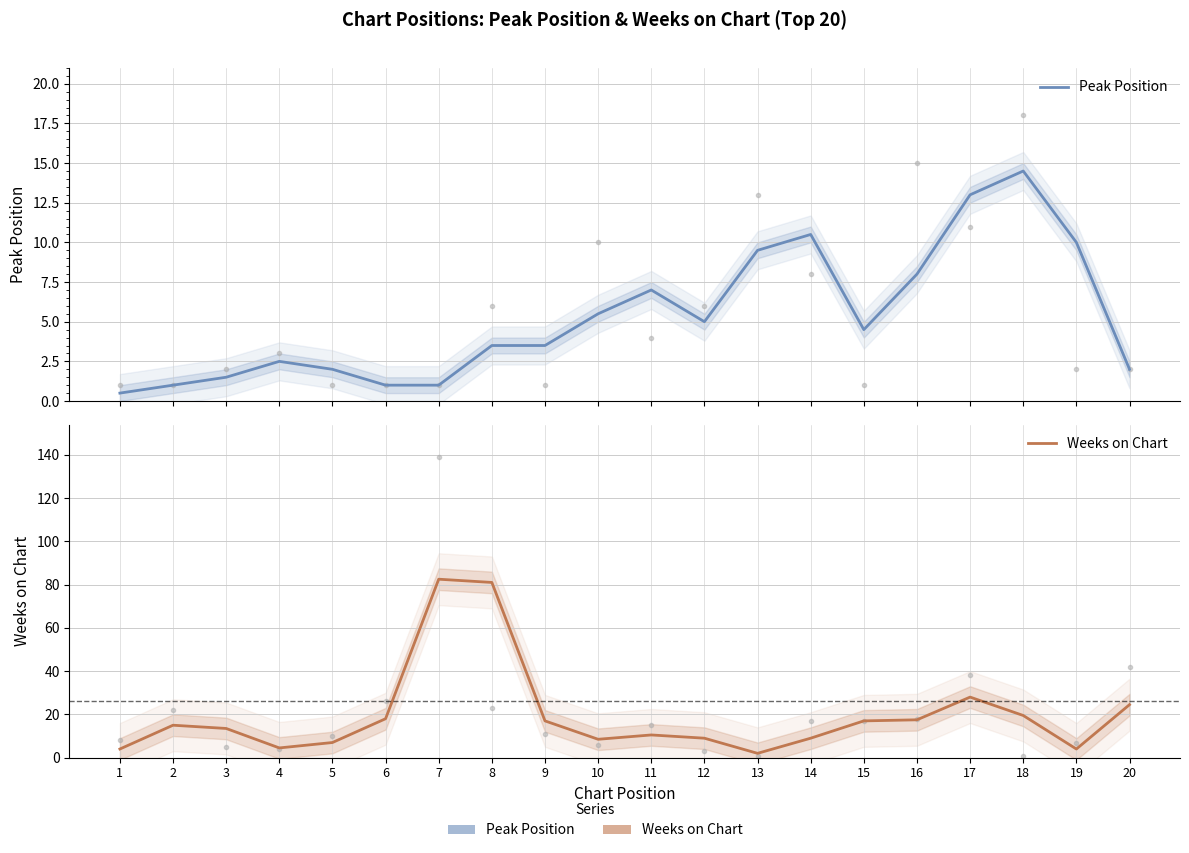

Reading left to right, transcribe all the data shown in this chart.

Peak Position: 1=0.5	2=1.0	3=1.5	4=2.5	5=2.0	6=1.0	7=1.0	8=3.5	9=3.5	10=5.5	11=7.0	12=5.0	13=9.5	14=10.5	15=4.5	16=8.0	17=13.0	18=14.5	19=10.0	20=2.0
Weeks on Chart: 1=4.0	2=15.0	3=13.5	4=4.5	5=7.0	6=18.0	7=82.5	8=81.0	9=17.0	10=8.5	11=10.5	12=9.0	13=2.0	14=9.0	15=17.0	16=17.5	17=28.0	18=19.5	19=4.0	20=24.5